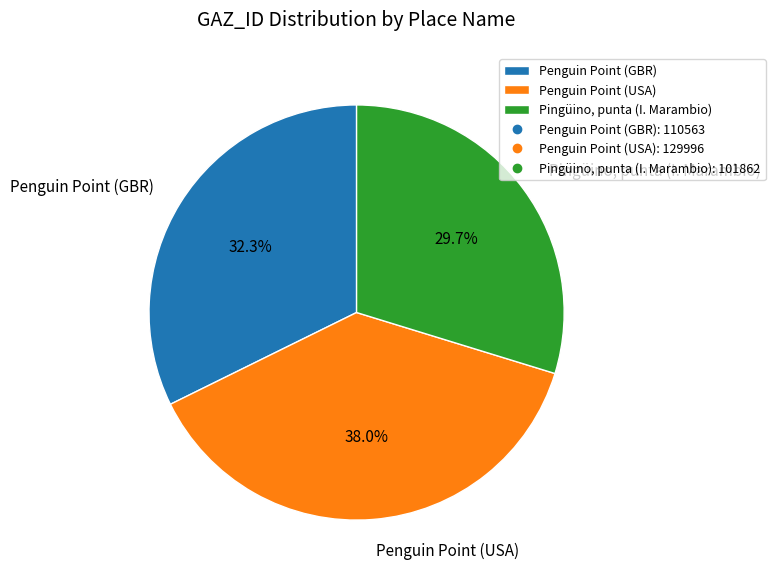

What portion of the pie excludes Penguin Point (GBR)?

67.7%